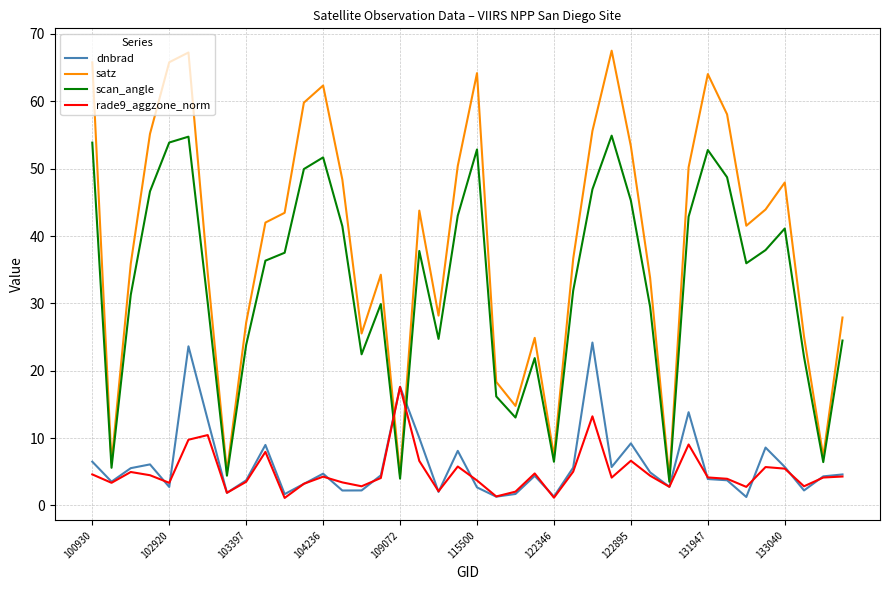

Which series has the largest range (max minus min)?

satz